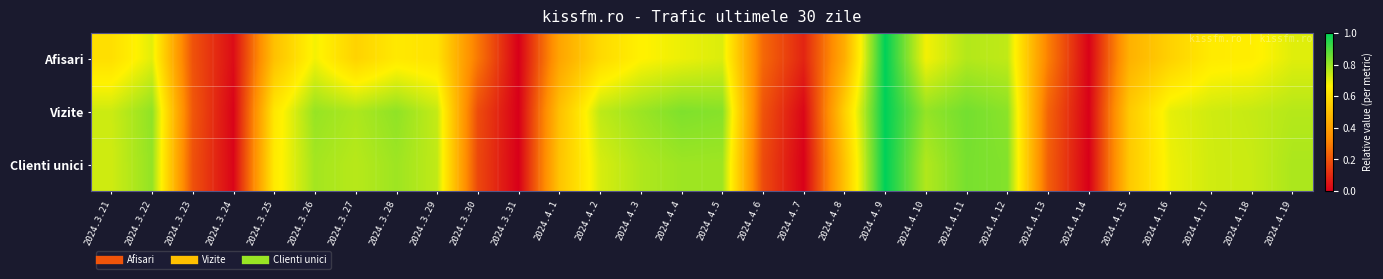

Reading right to left, what are all the values shown in this chart?

Afisari: 2024.4.19=0.7	2024.4.18=0.7	2024.4.17=0.6	2024.4.16=0.6	2024.4.15=0.5	2024.4.14=0.0	2024.4.13=0.3	2024.4.12=0.7	2024.4.11=0.8	2024.4.10=0.7	2024.4.9=1.0	2024.4.8=0.4	2024.4.7=0.1	2024.4.6=0.2	2024.4.5=0.7	2024.4.4=0.7	2024.4.3=0.7	2024.4.2=0.6	2024.4.1=0.4	2024.3.31=0.0	2024.3.30=0.3	2024.3.29=0.6	2024.3.28=0.6	2024.3.27=0.6	2024.3.26=0.7	2024.3.25=0.5	2024.3.24=0.0	2024.3.23=0.2	2024.3.22=0.7	2024.3.21=0.6
Vizite: 2024.4.19=0.8	2024.4.18=0.7	2024.4.17=0.7	2024.4.16=0.7	2024.4.15=0.5	2024.4.14=0.0	2024.4.13=0.2	2024.4.12=0.8	2024.4.11=0.8	2024.4.10=0.8	2024.4.9=1.0	2024.4.8=0.6	2024.4.7=0.0	2024.4.6=0.2	2024.4.5=0.8	2024.4.4=0.8	2024.4.3=0.8	2024.4.2=0.8	2024.4.1=0.5	2024.3.31=0.0	2024.3.30=0.2	2024.3.29=0.7	2024.3.28=0.8	2024.3.27=0.8	2024.3.26=0.8	2024.3.25=0.6	2024.3.24=0.0	2024.3.23=0.2	2024.3.22=0.8	2024.3.21=0.7
Clienti unici: 2024.4.19=0.8	2024.4.18=0.7	2024.4.17=0.7	2024.4.16=0.7	2024.4.15=0.5	2024.4.14=0.0	2024.4.13=0.2	2024.4.12=0.8	2024.4.11=0.8	2024.4.10=0.8	2024.4.9=1.0	2024.4.8=0.5	2024.4.7=0.0	2024.4.6=0.2	2024.4.5=0.8	2024.4.4=0.8	2024.4.3=0.8	2024.4.2=0.7	2024.4.1=0.5	2024.3.31=0.0	2024.3.30=0.2	2024.3.29=0.7	2024.3.28=0.8	2024.3.27=0.8	2024.3.26=0.8	2024.3.25=0.6	2024.3.24=0.0	2024.3.23=0.2	2024.3.22=0.8	2024.3.21=0.7